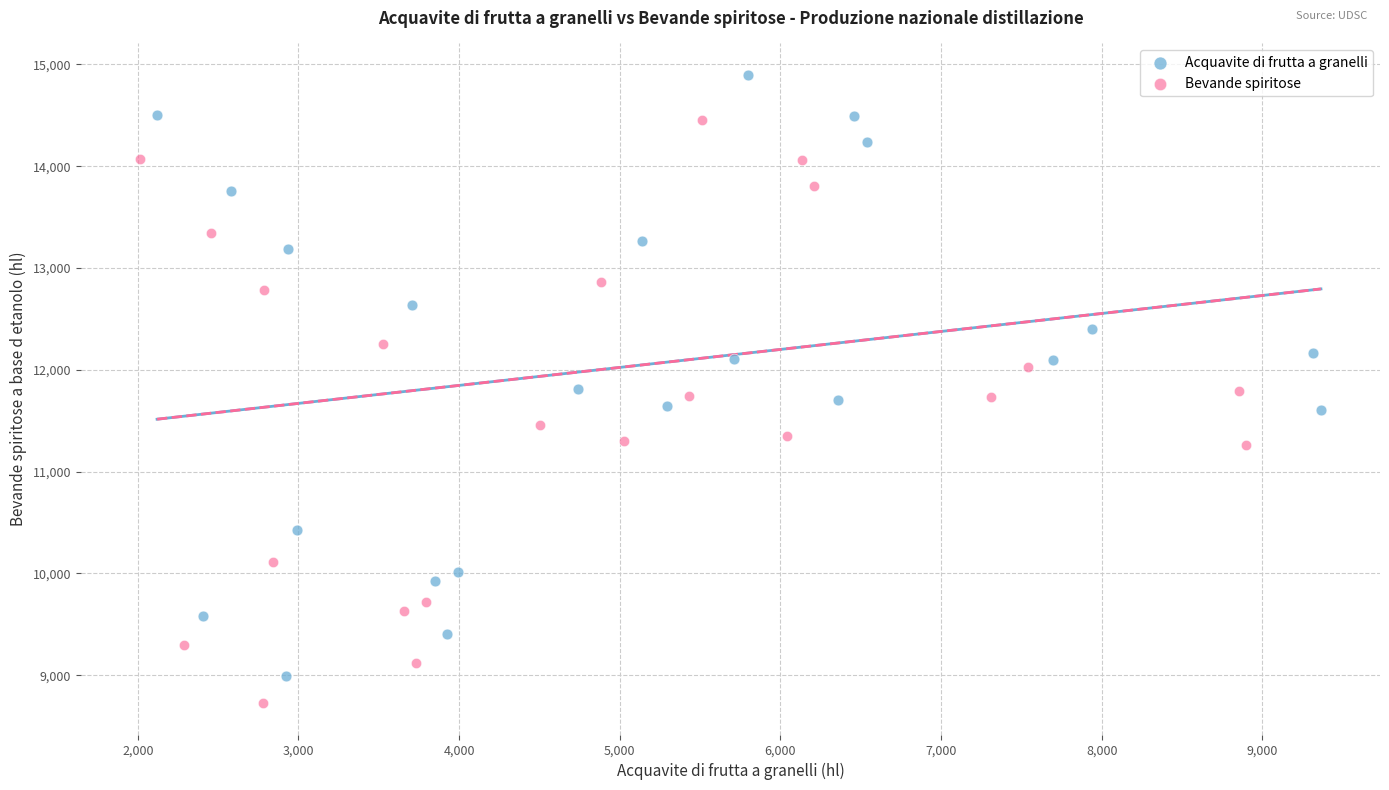

Which series reaches the maximum Y coordinate?

Acquavite di frutta a granelli